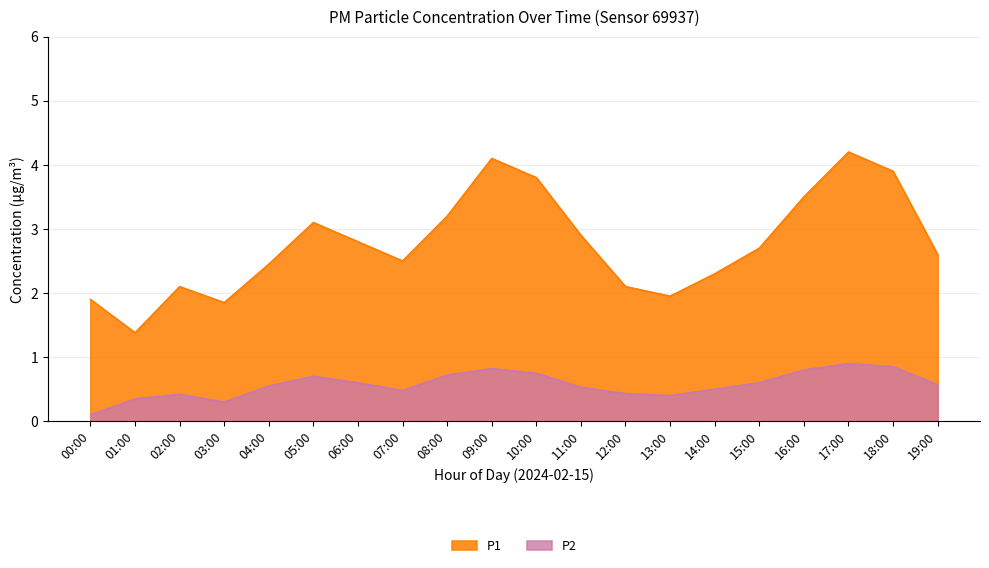

How many lines are shown in the chart?

2